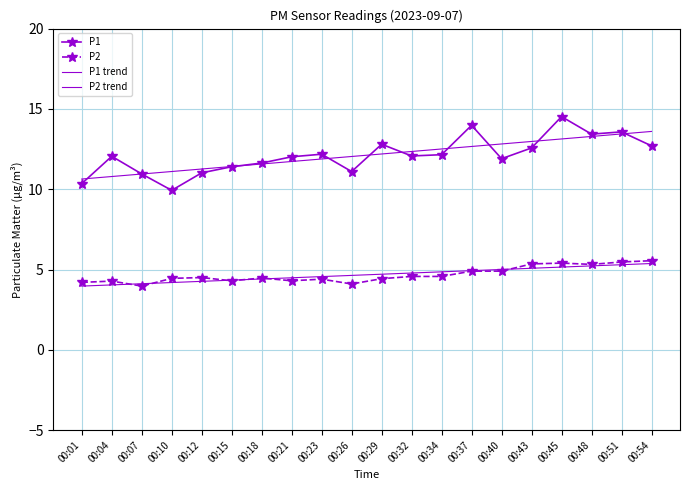

What is the lowest value of the P2 trend series?

4.0